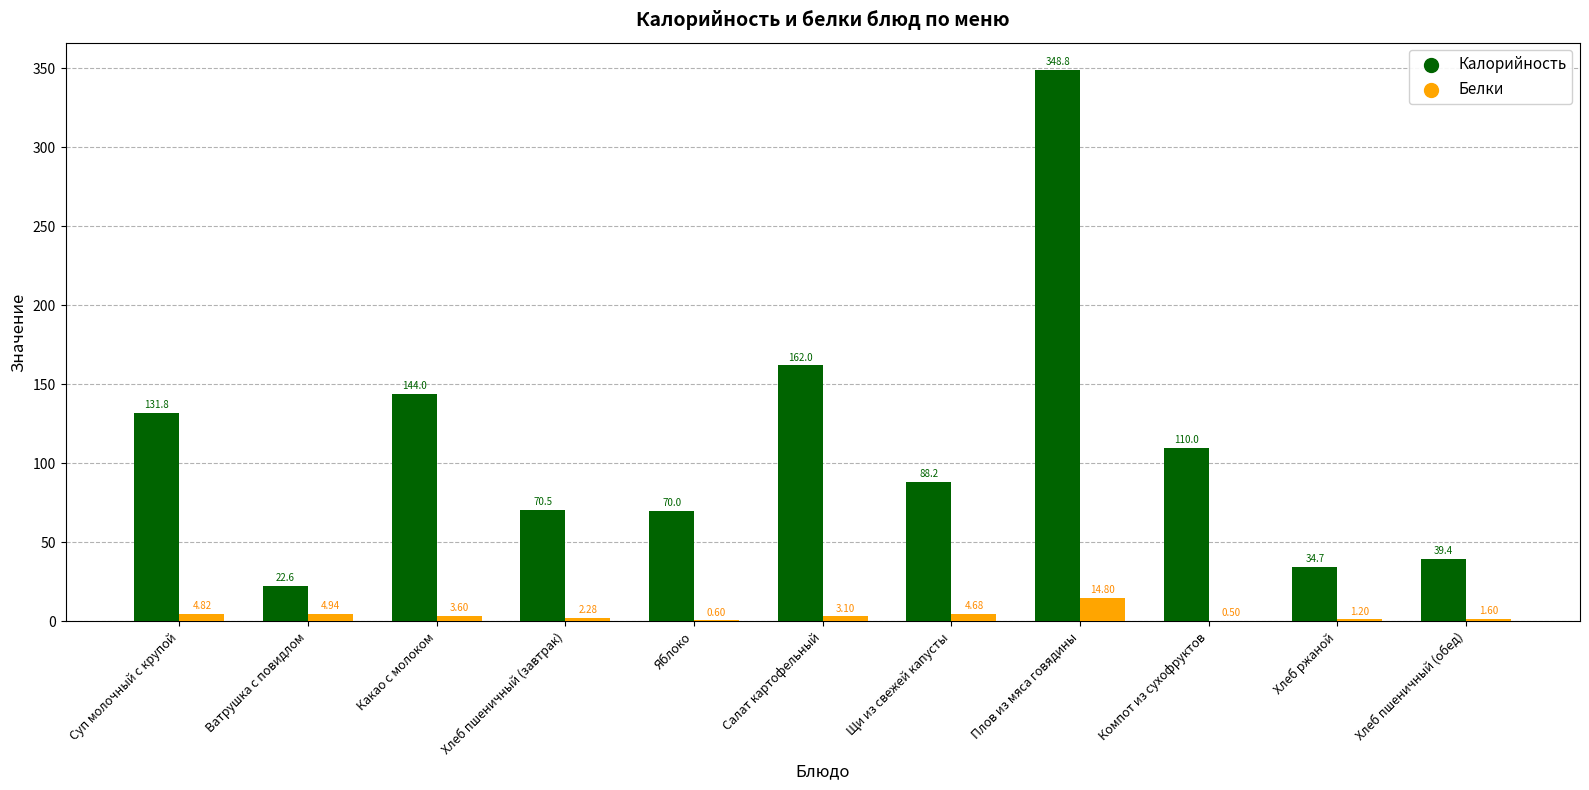

Between Ватрушка с повидлом and Салат картофельный, which series saw the biggest shift?

Калорийность